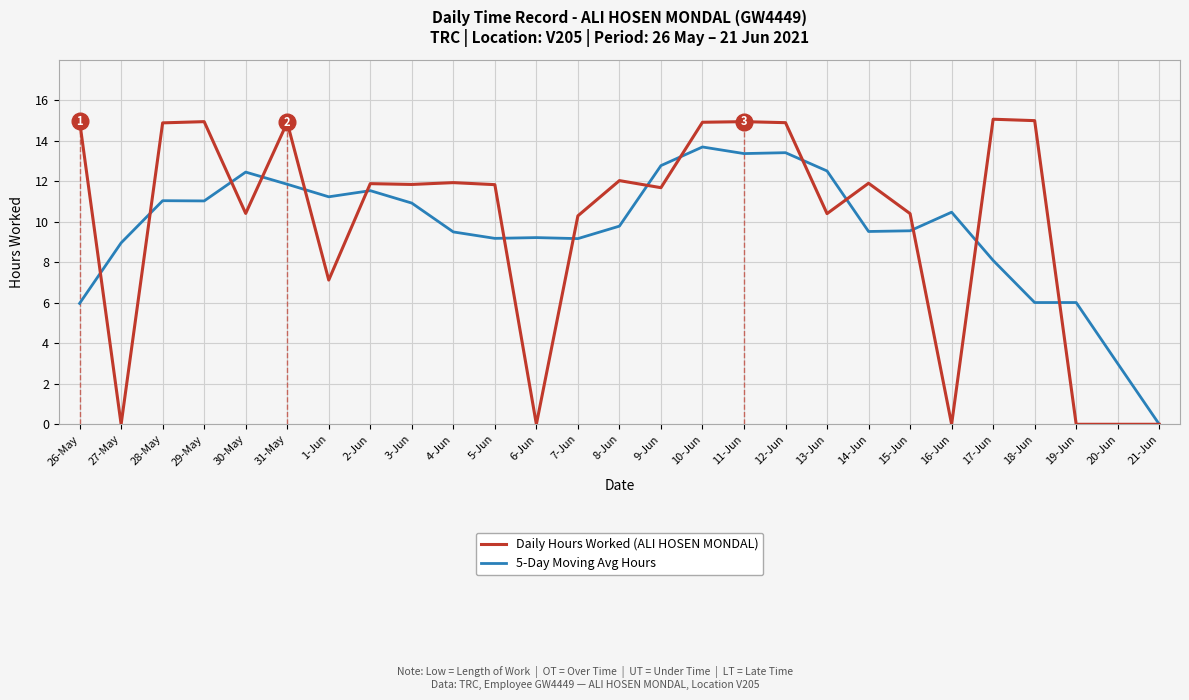

Which series has the largest total across all categories?

Daily Hours Worked (ALI HOSEN MONDAL)